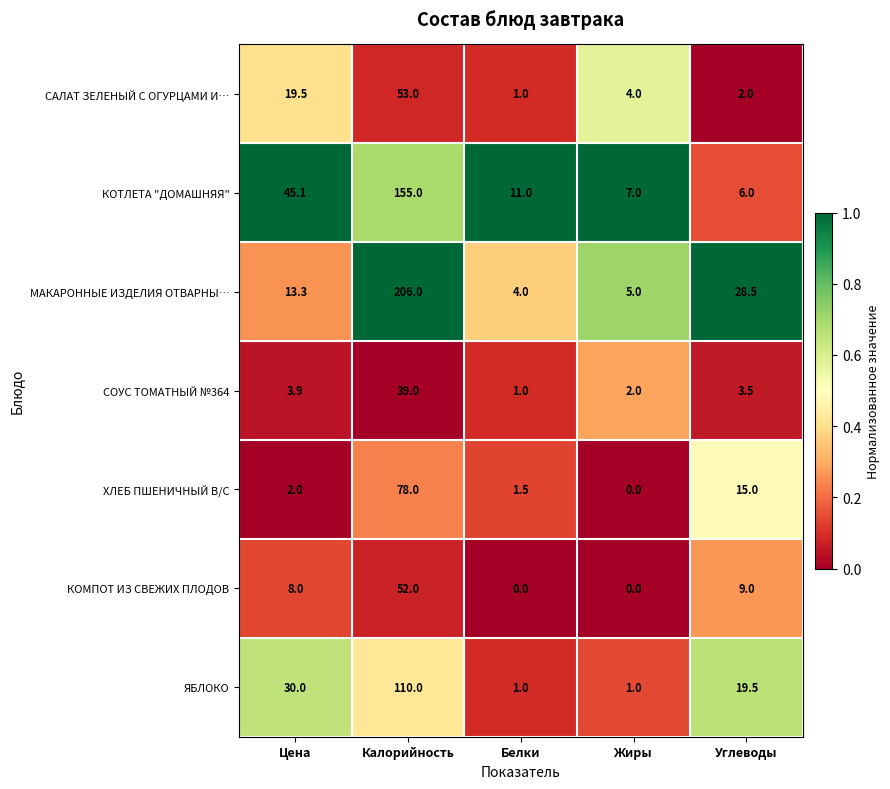

What is the average value of the СОУС ТОМАТНЫЙ №364 series?

9.9